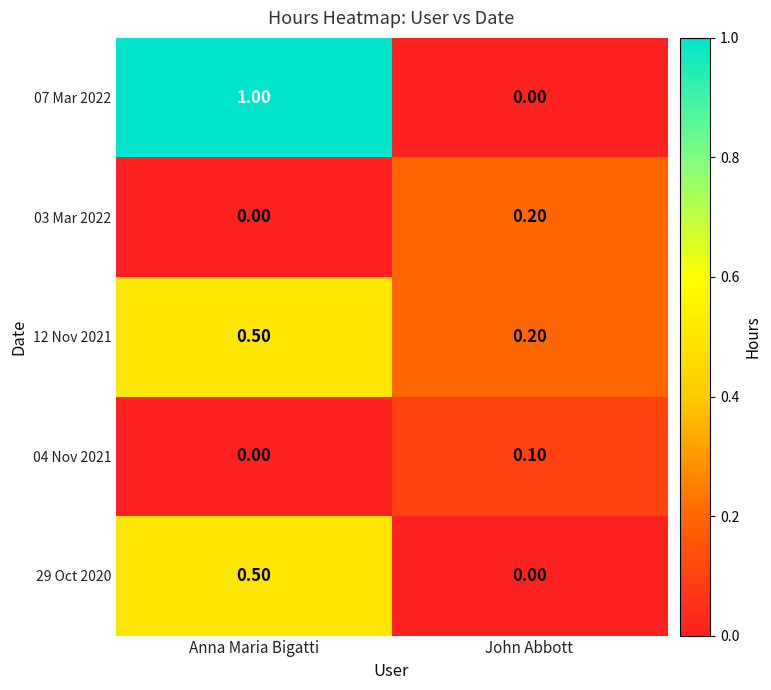

Which series has the largest total across all categories?

07 Mar 2022